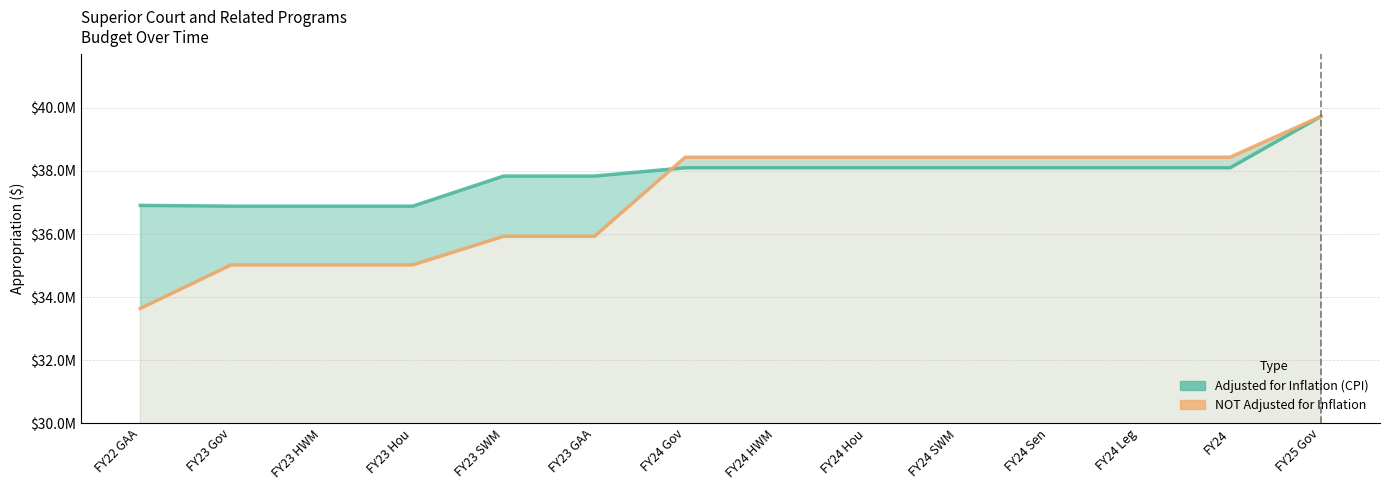

What is the label of the 14th point from the left?

FY25 Gov